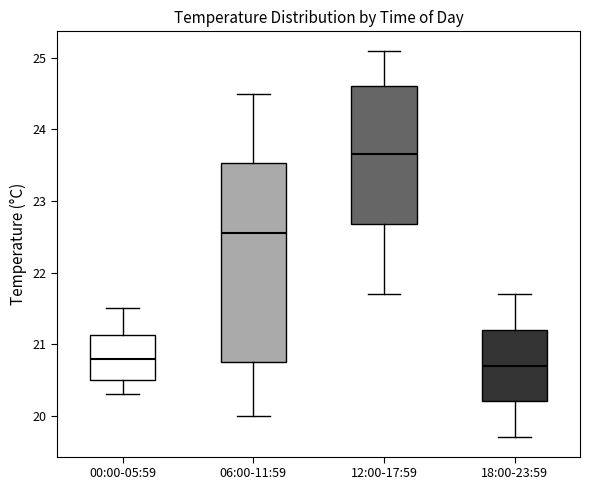

Reading left to right, read every box against the y-axis: the position of its median line, the range the box covers, and the ends of its whiskers. The values are not printed on the chart, so give them approximately, as read against the axis.

00:00-05:59: median 20.8, box 20.5 to 21.1, whiskers 20.3 to 21.5
06:00-11:59: median 22.6, box 20.8 to 23.5, whiskers 20.0 to 24.5
12:00-17:59: median 23.7, box 22.7 to 24.6, whiskers 21.7 to 25.1
18:00-23:59: median 20.7, box 20.2 to 21.2, whiskers 19.7 to 21.7